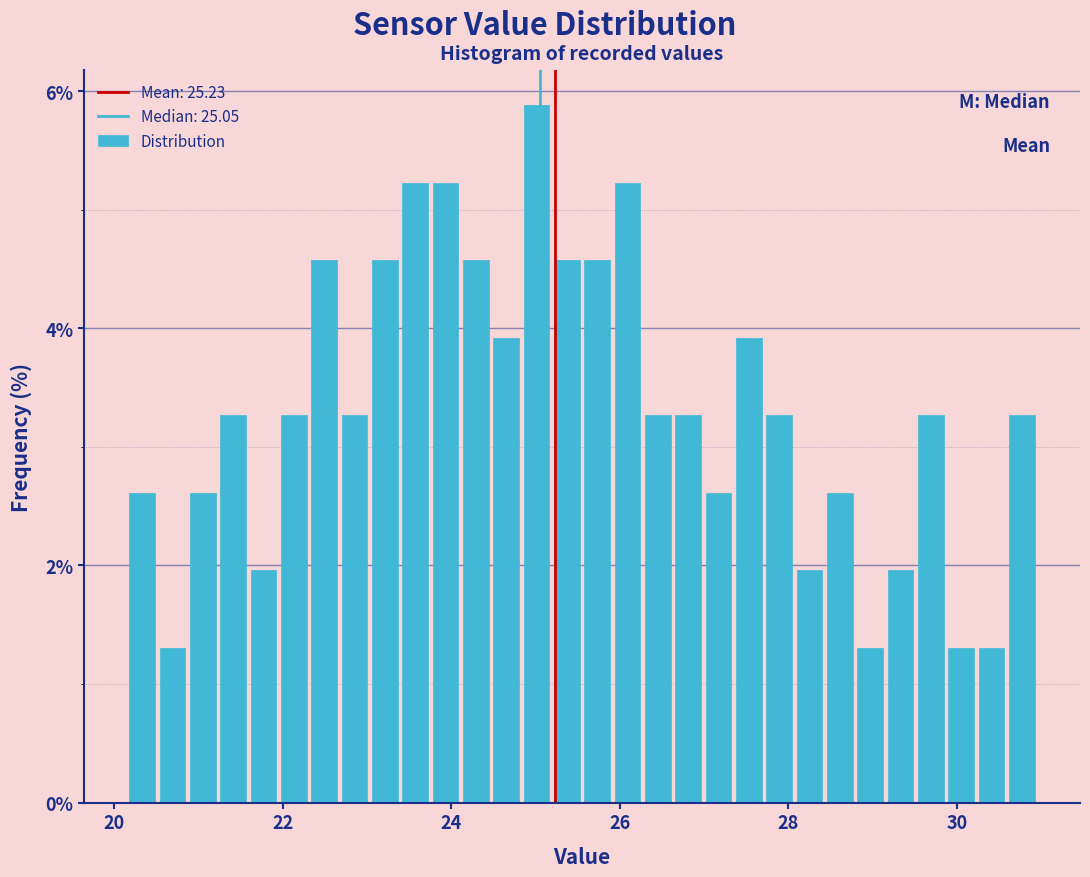

Read against the x-axis, roughly where is the centre of the tallest bar?

25.0